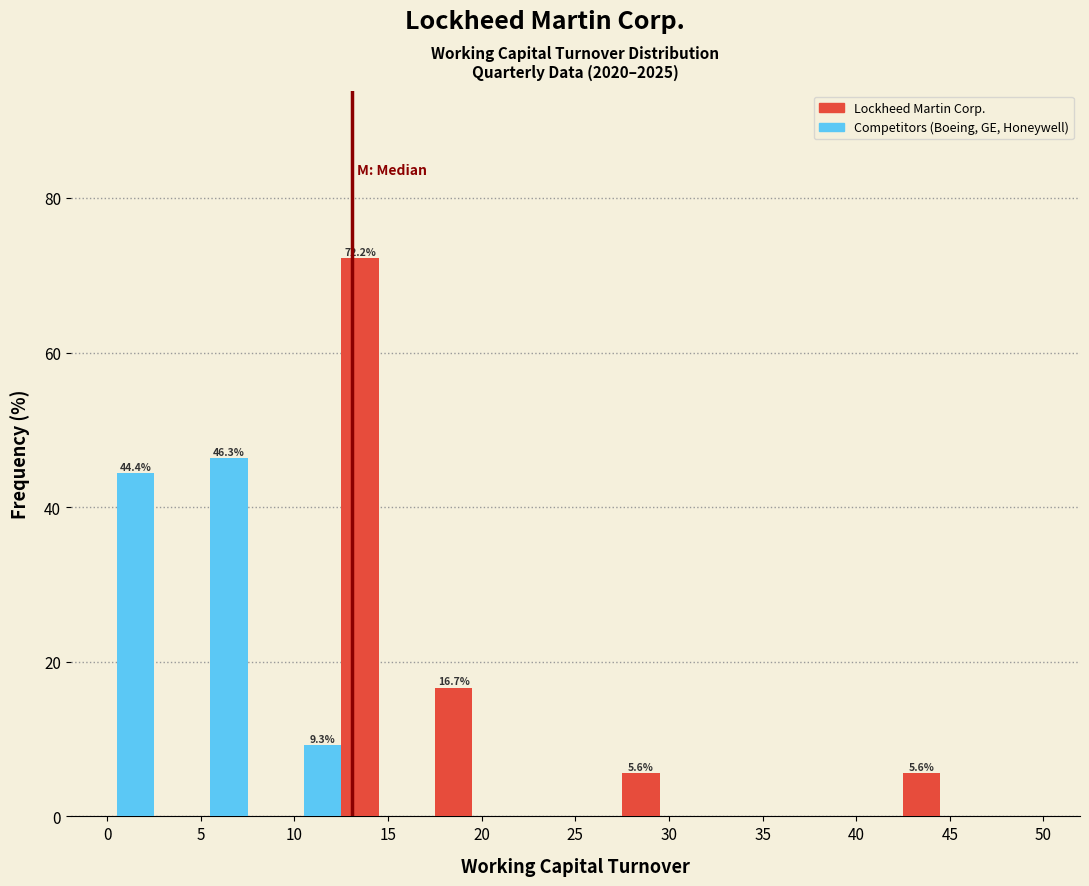

In the Lockheed Martin Corp. series, which range on the x-axis has the tallest bar?

10 to 15